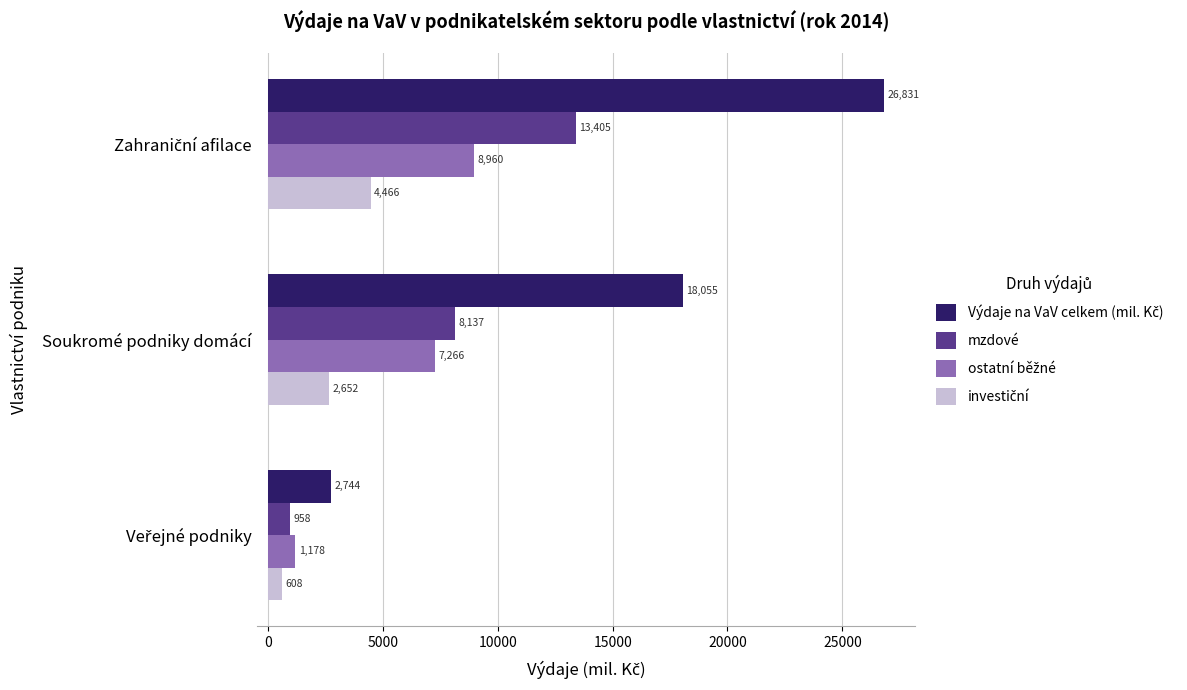

What is the greatest value displayed?

26830.7